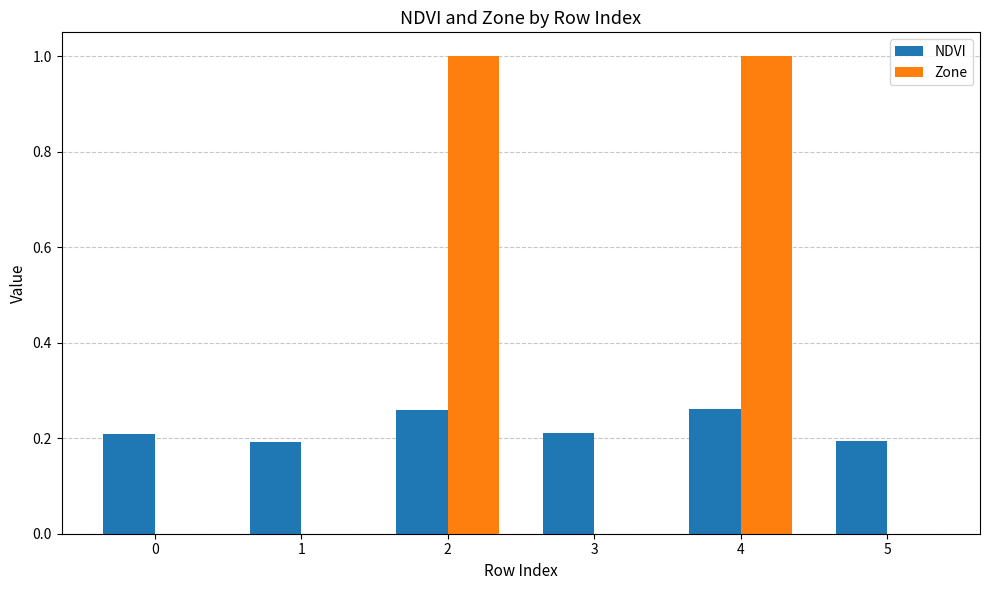

Is the value of NDVI at 2 greater than the value of Zone at 5?

Yes